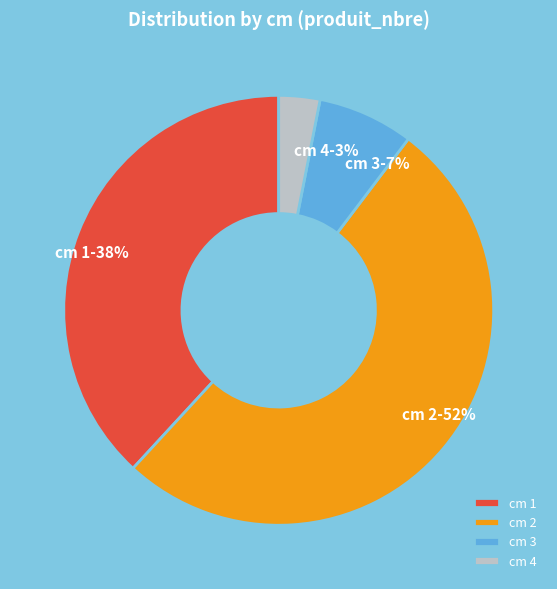

Which has a higher value, cm 2 or cm 3?

cm 2